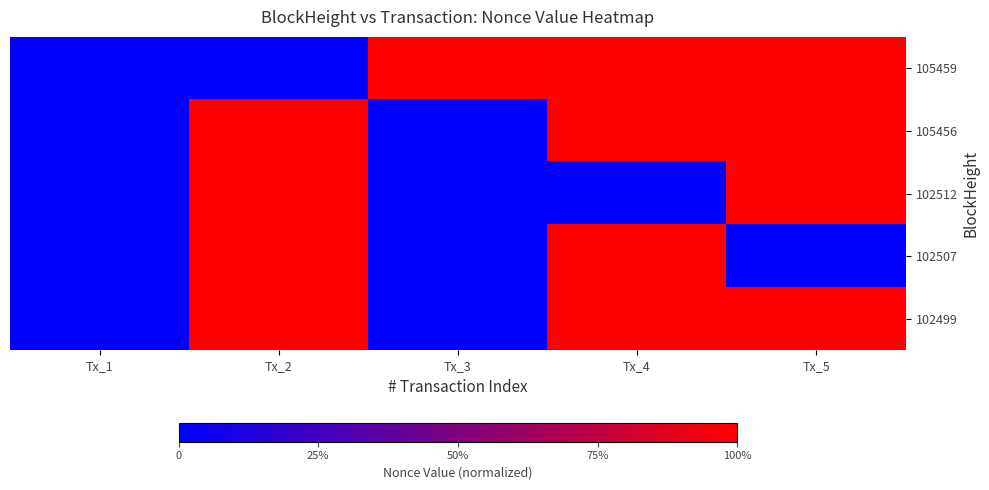

Reading right to left, transcribe all the data shown in this chart.

105459: Tx_5=1.0	Tx_4=1.0	Tx_3=1.0	Tx_2=0.0	Tx_1=0.0
105456: Tx_5=1.0	Tx_4=1.0	Tx_3=0.0	Tx_2=1.0	Tx_1=0.0
102512: Tx_5=1.0	Tx_4=0.0	Tx_3=0.0	Tx_2=1.0	Tx_1=0.0
102507: Tx_5=0.0	Tx_4=1.0	Tx_3=0.0	Tx_2=1.0	Tx_1=0.0
102499: Tx_5=1.0	Tx_4=1.0	Tx_3=0.0	Tx_2=1.0	Tx_1=0.0